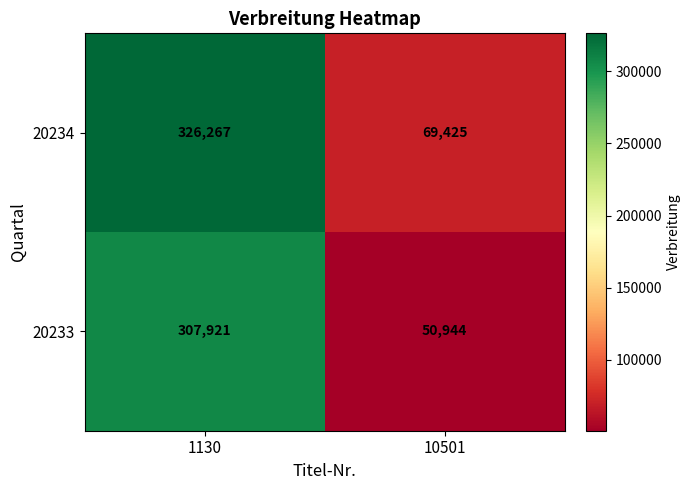

The 20234 series shows 20633 at 10501. True or false?

False